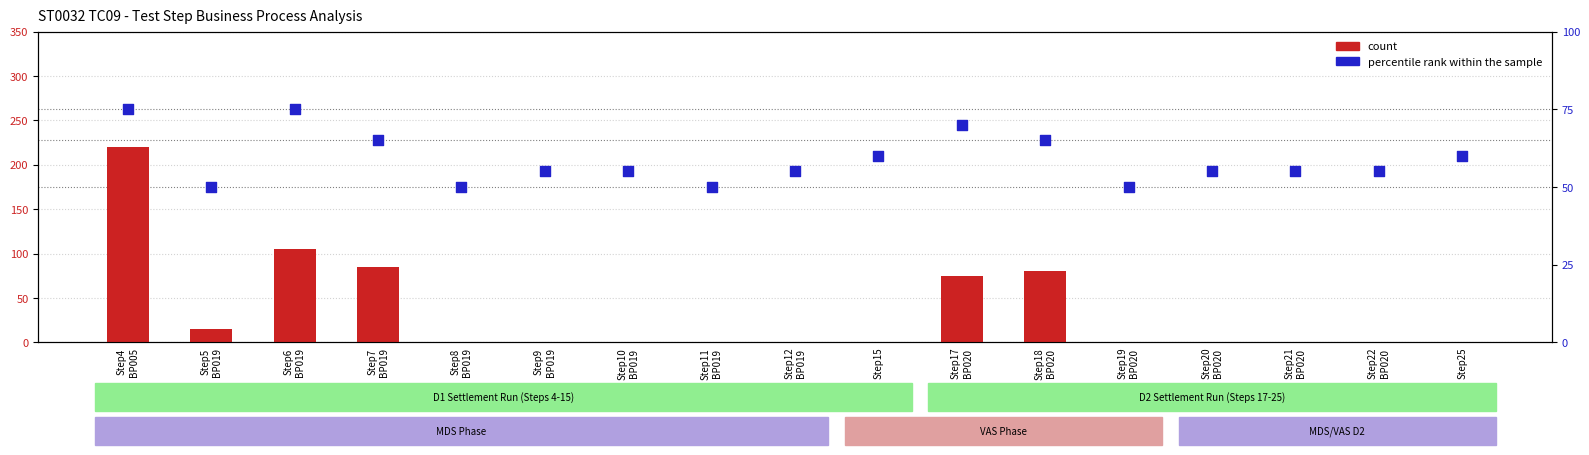

Which series reaches the minimum Y coordinate?

count